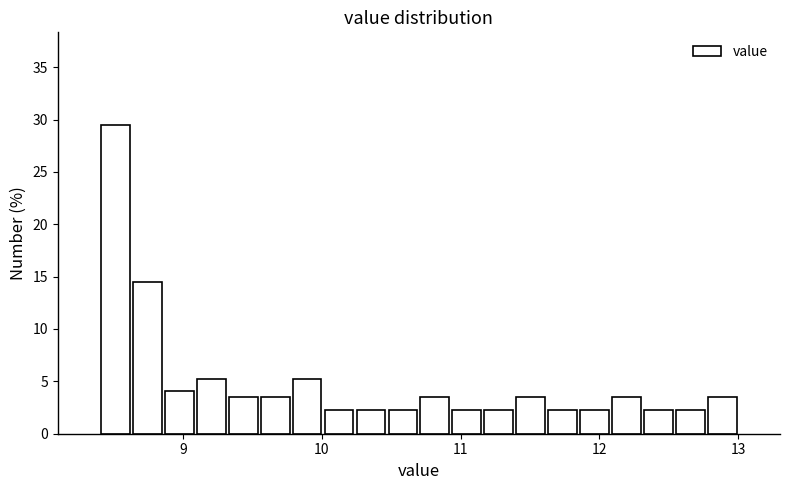

Read against the x-axis, roughly where is the centre of the tallest bar?

8.5